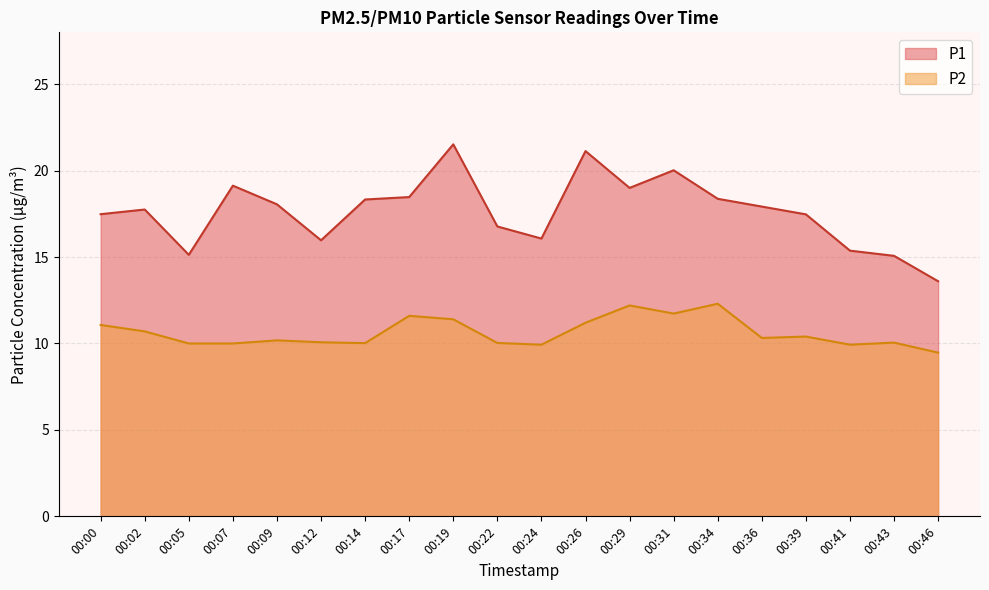

What is the maximum value shown in the chart?

21.5